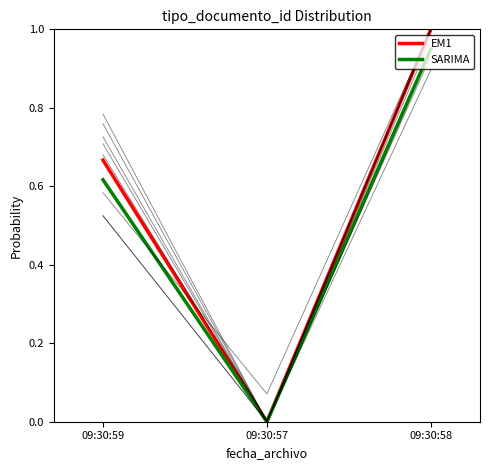

What is the highest value of the SARIMA series?

0.9